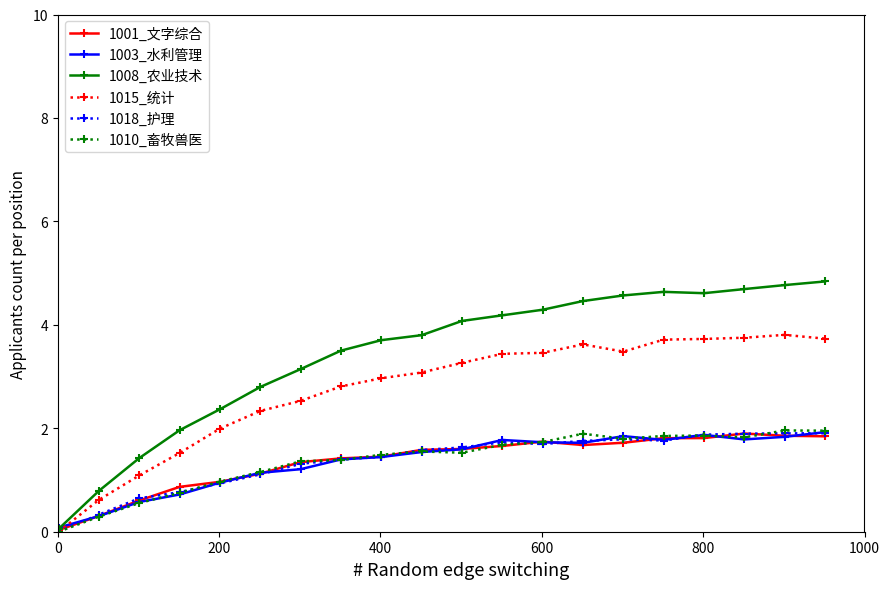

What is the value of the 1010_畜牧兽医 point at the 18th from the left?

1.8